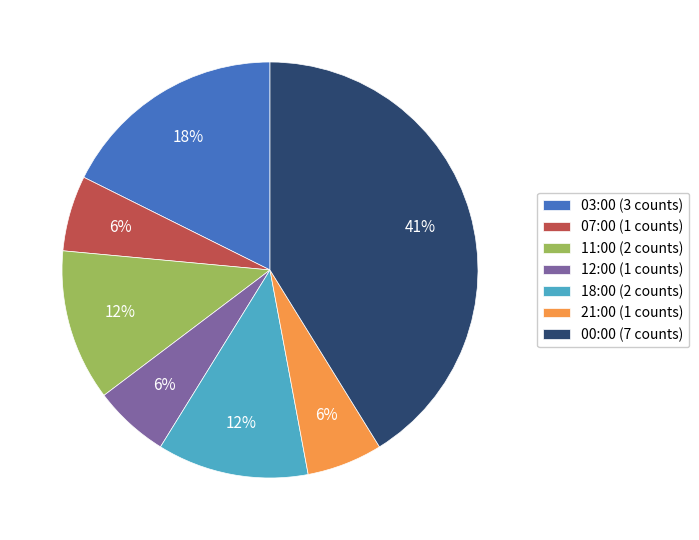

Count the number of slices in the pie.

7